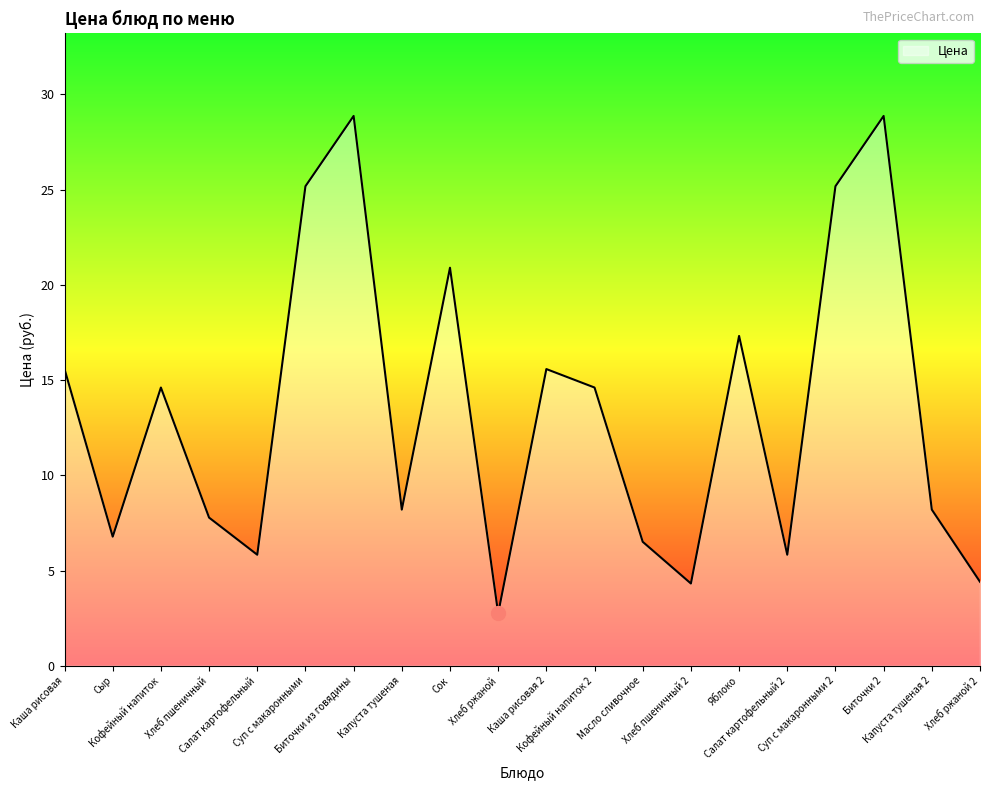

What is the maximum value shown in the chart?

28.9